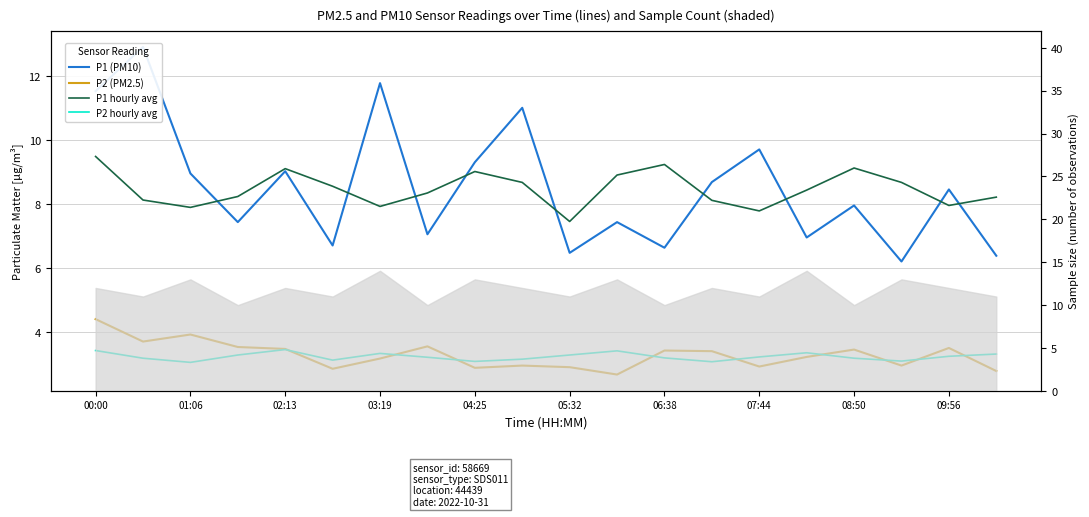

Is it true that P1 (PM10) equals 1.9 at 09:56?

False